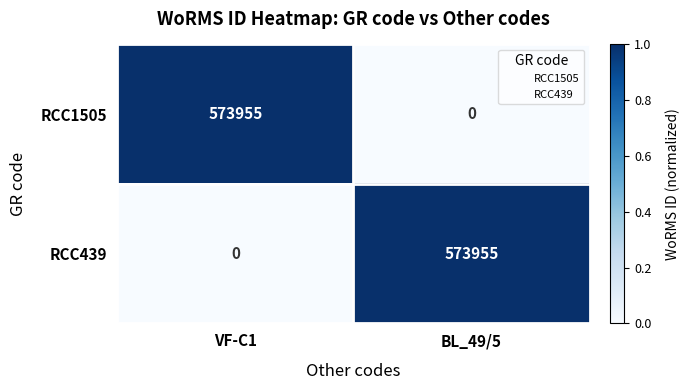

Rank the series at VF-C1 from highest to lowest value.

RCC1505, RCC439